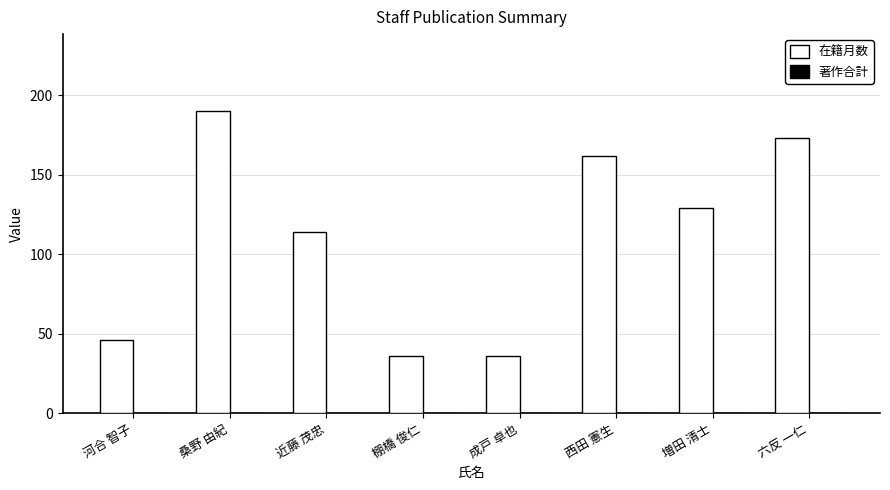

The chart shows a value of 21 at 河合 智子. True or false?

False